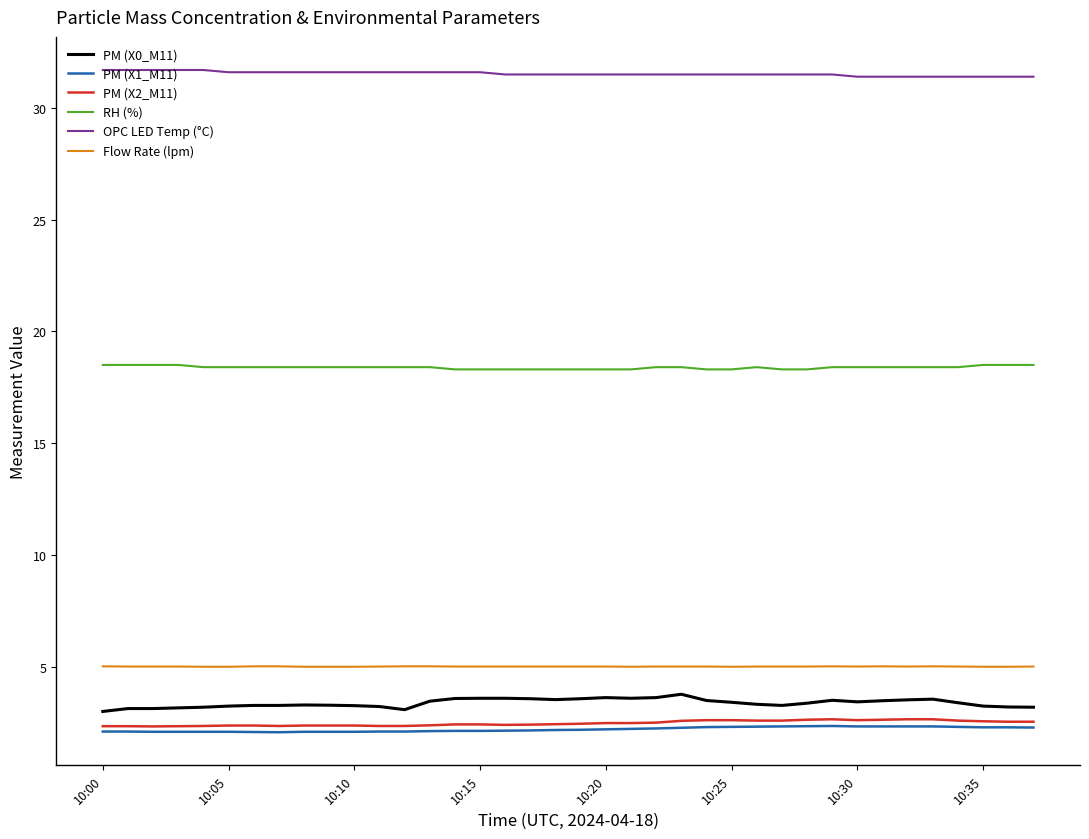

Which series has the largest total across all categories?

OPC LED Temp (°C)